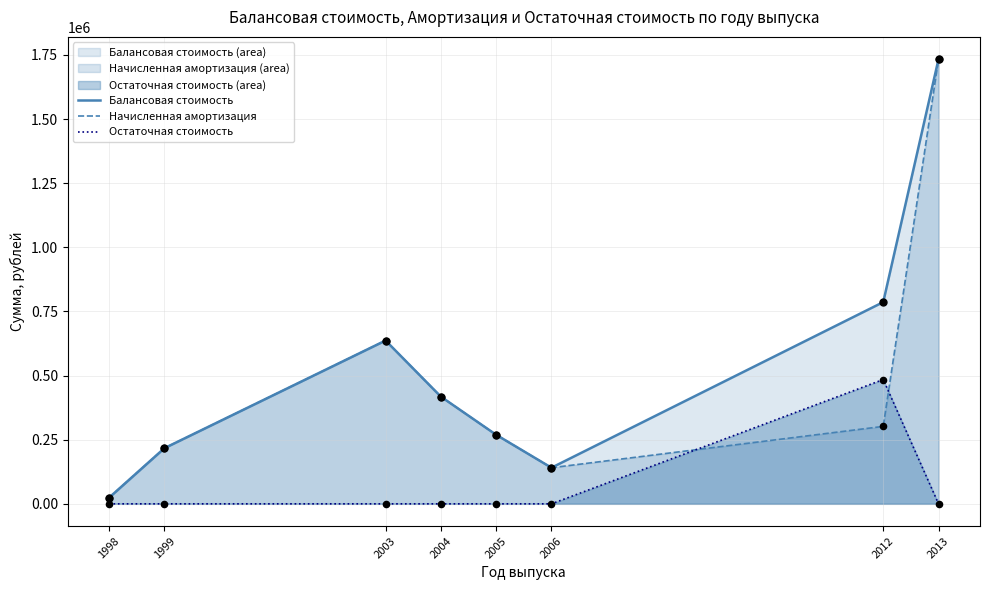

Which series has the largest Y range (max minus min)?

Балансовая стоимость